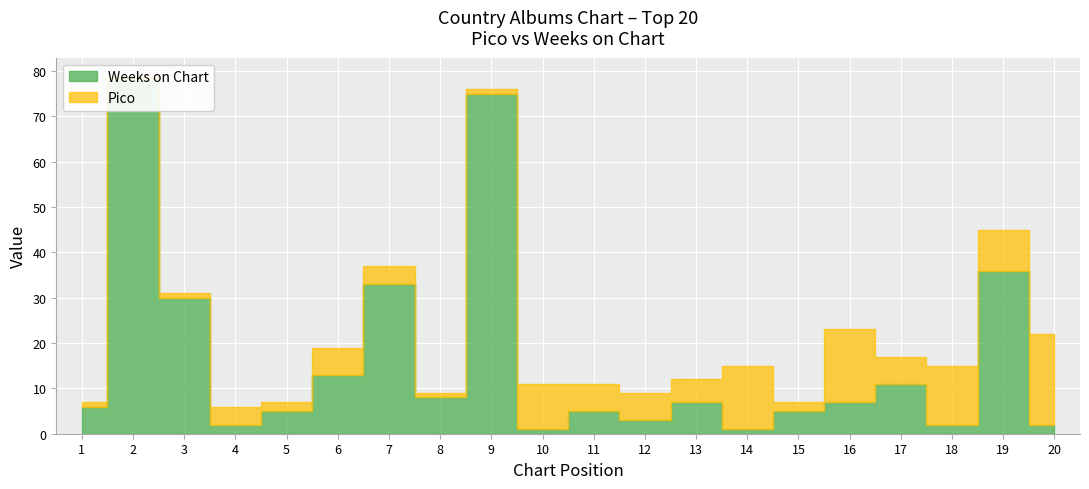

What is the difference between the maximum and minimum values in the Weeks on Chart series?

77